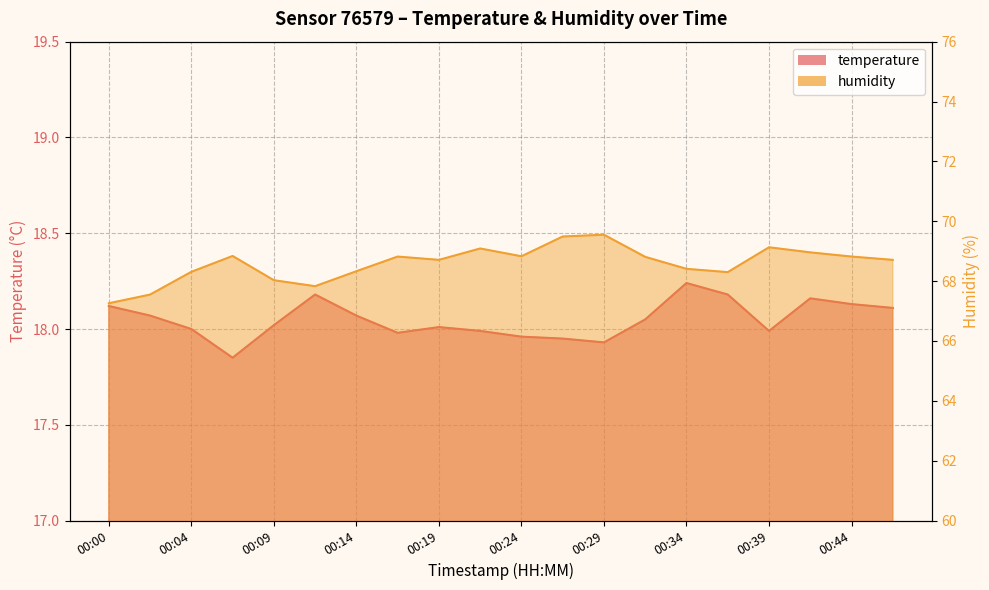

True or false: temperature has more than 2 interior local peaks.

True